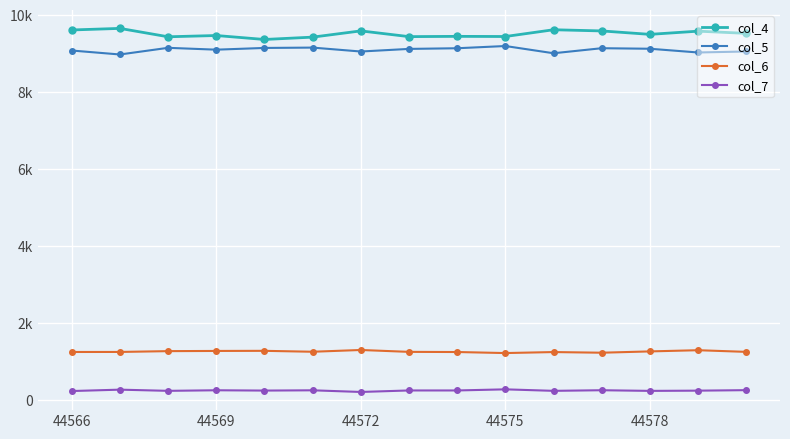

Does the chart have visible grid lines?

Yes